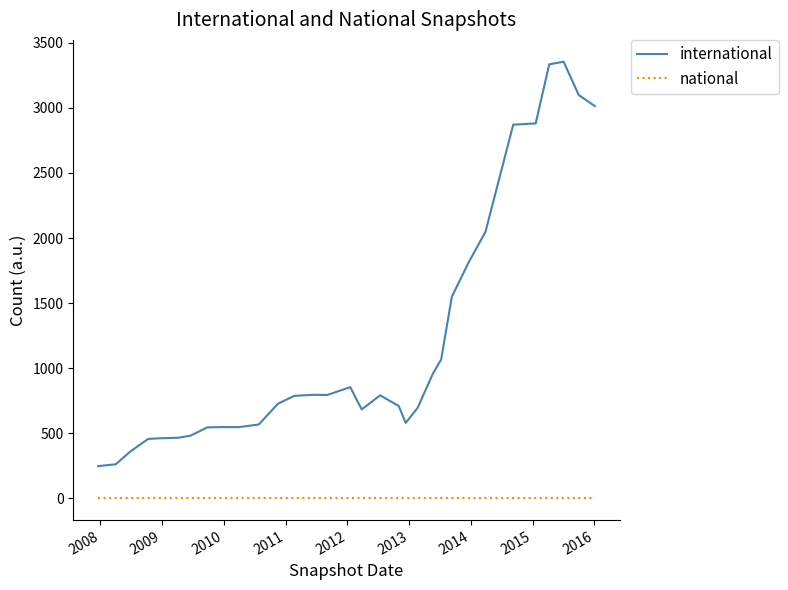

List the series in order of their peak value, highest first.

international, national